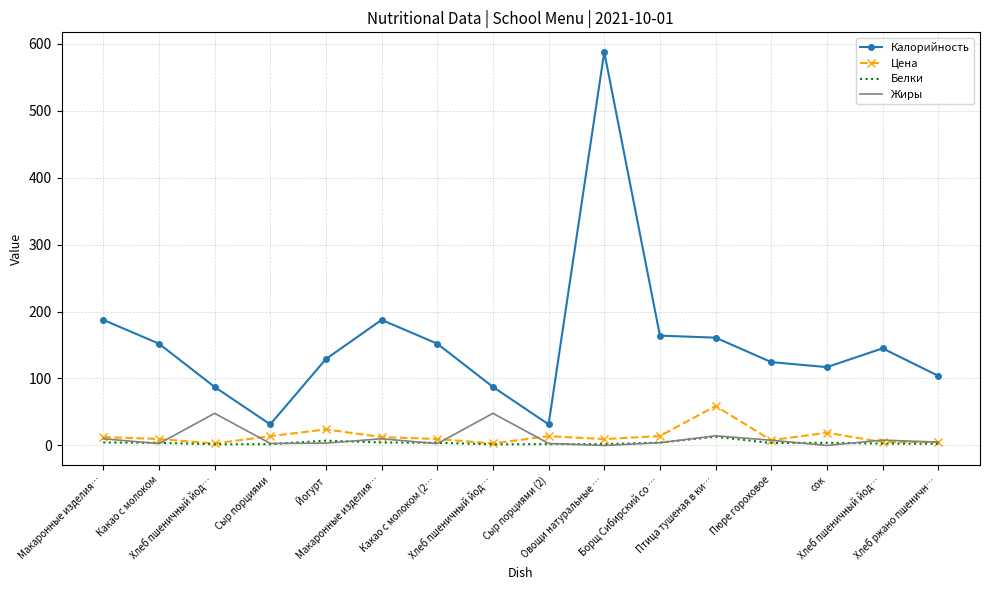

What is the label of the 7th point from the left?

Какао с молоком (2…